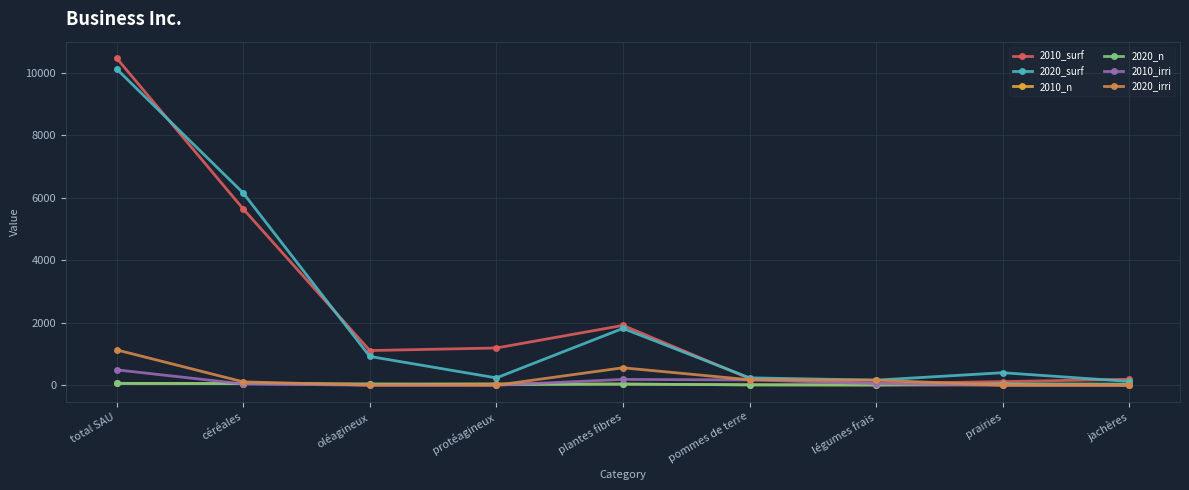

How many values in the 2010_irri series are below 40?

4